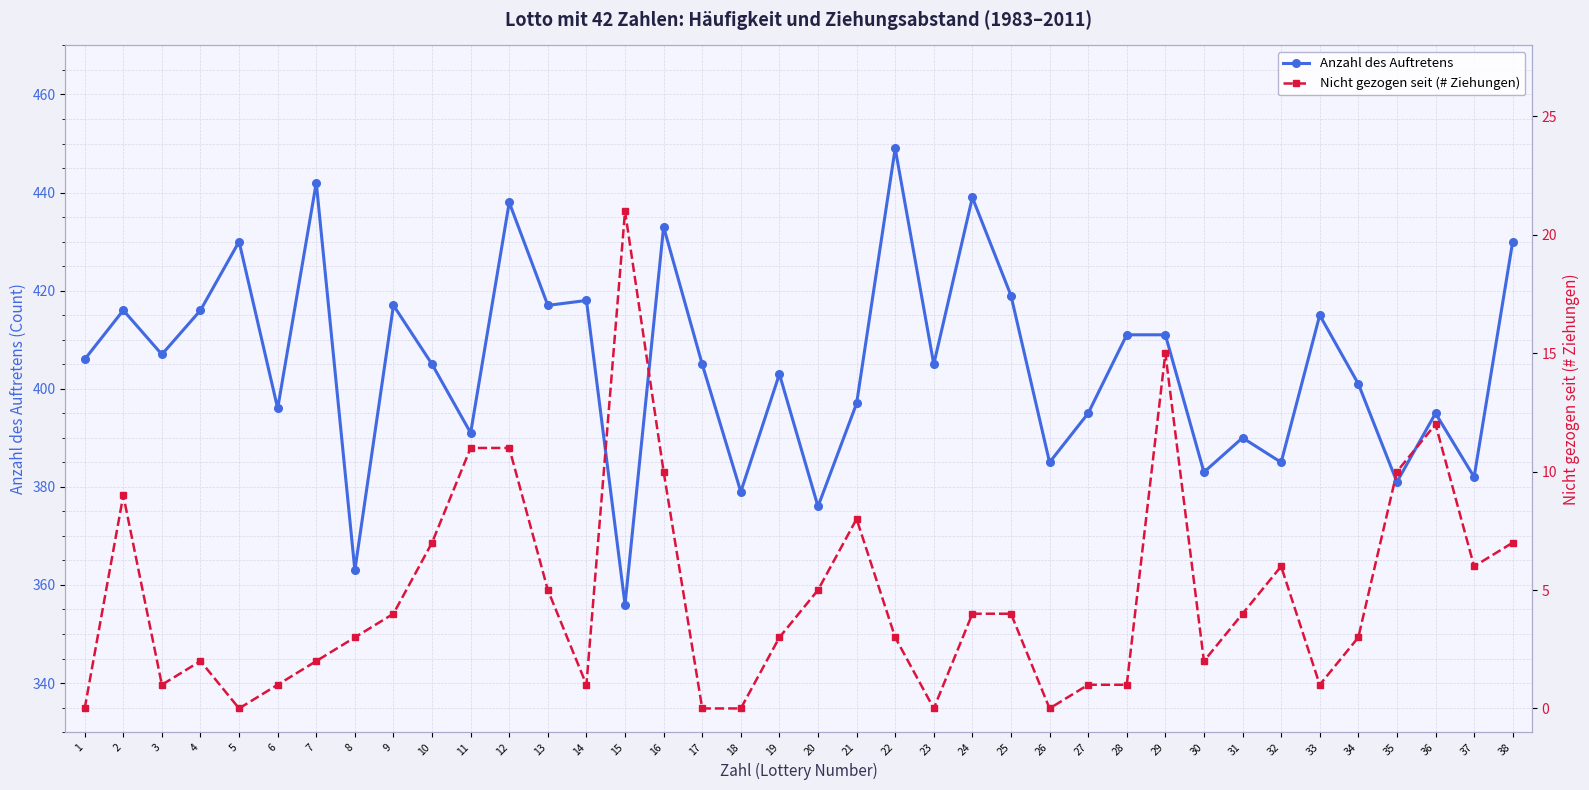

Which series changed the most between 8 and 26?

Anzahl des Auftretens